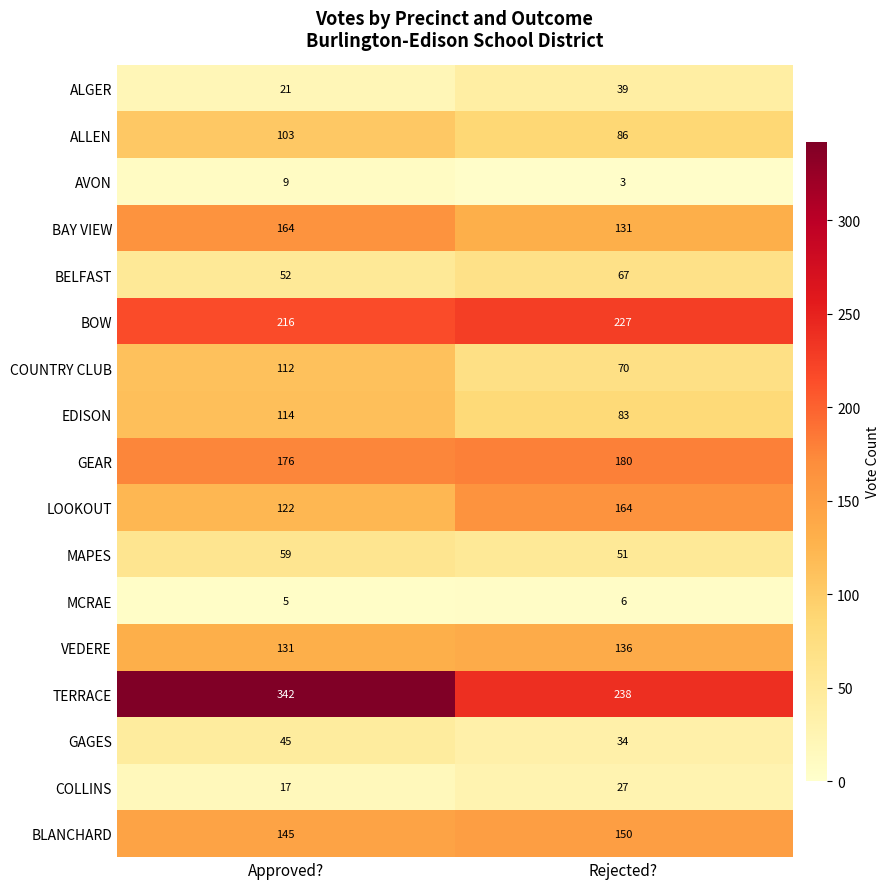

At which category is the sum across all series the highest?

Approved?